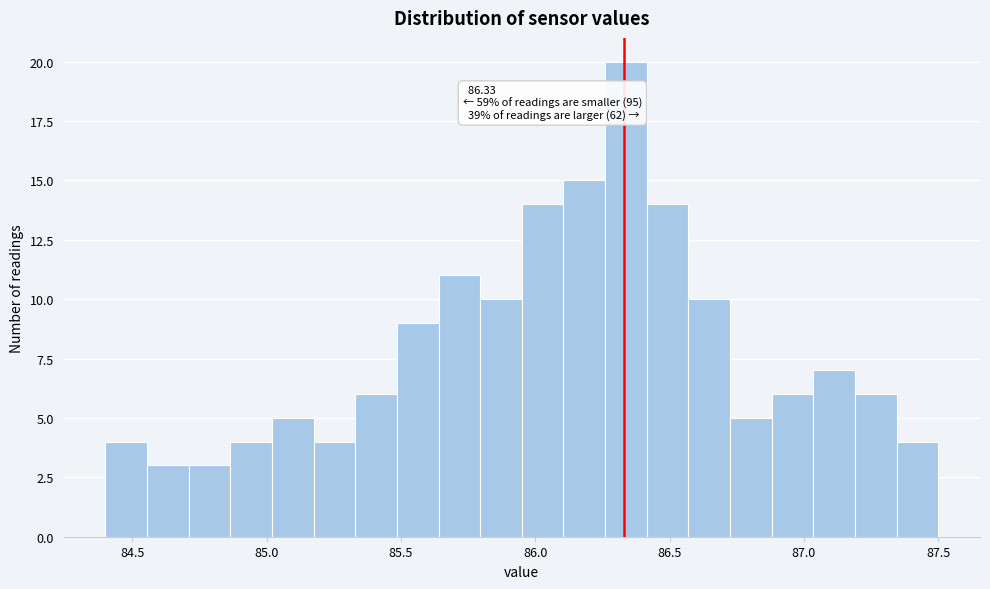

Read against the x-axis, roughly where is the centre of the tallest bar?

86.35